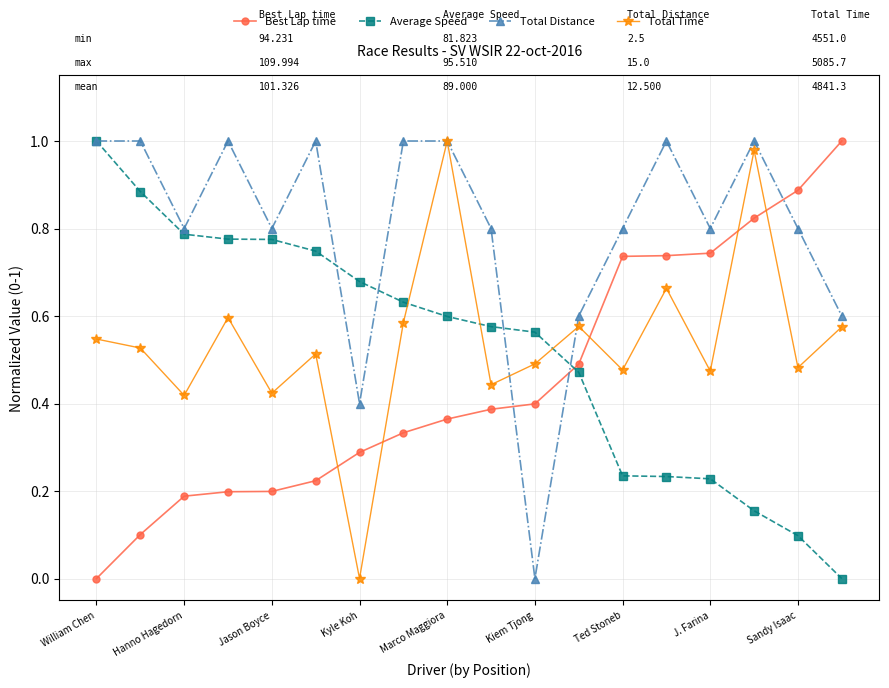

How many values in the Average Speed series exceed 0?

17